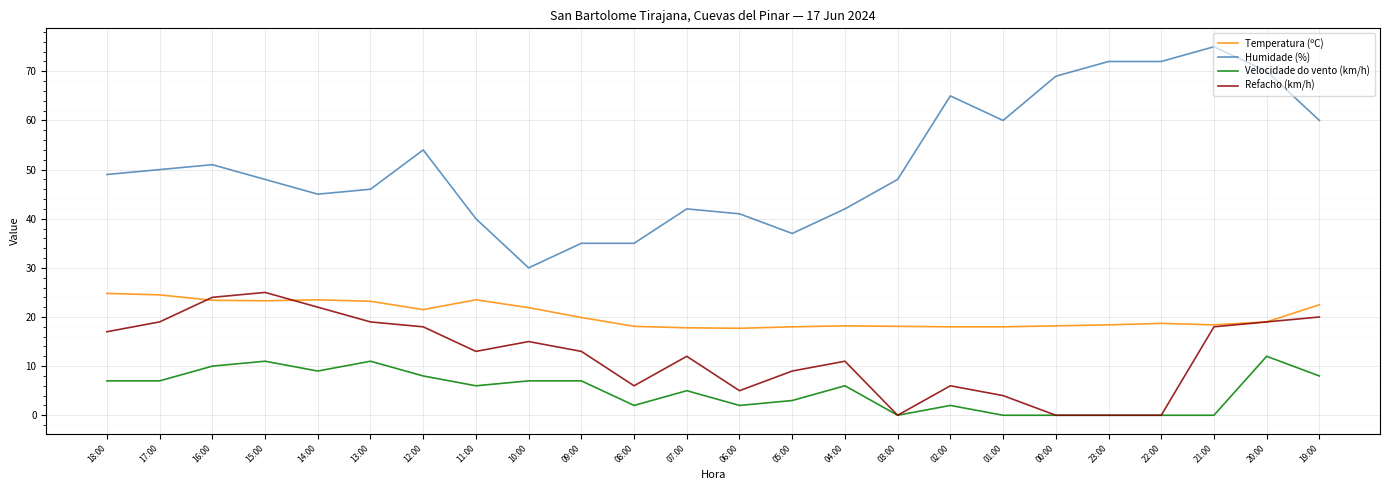

Is it true that Refacho (km/h) equals 29.1 at 19:00?

False